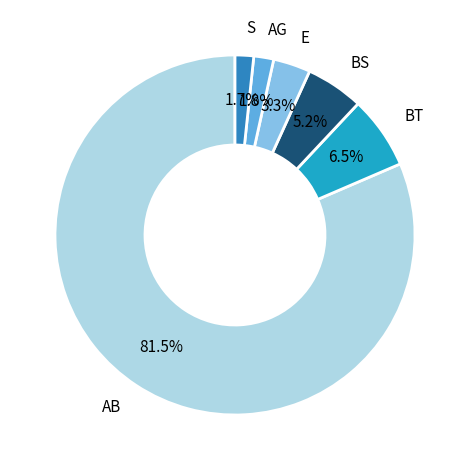

Is there any slice that represents more than half of the pie?

Yes